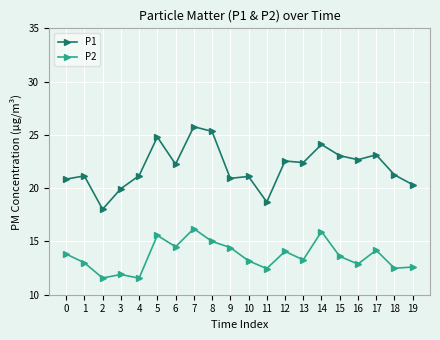

How many data points does each series have?

20